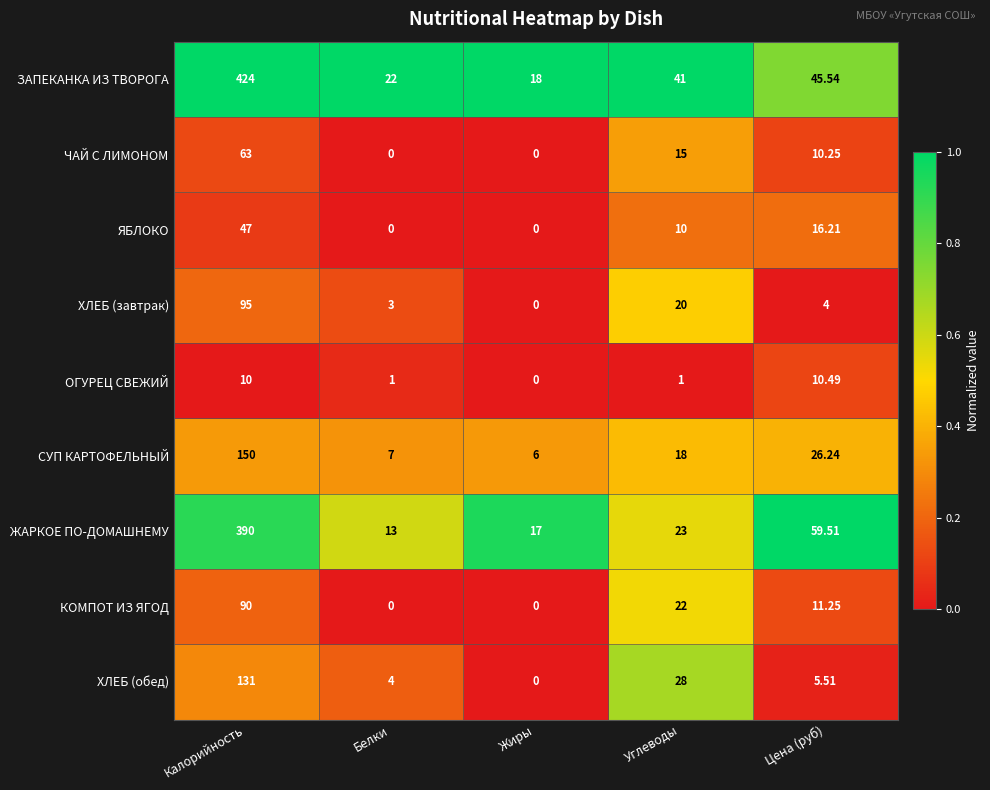

At which label does ЯБЛОКО reach its peak?

Калорийность